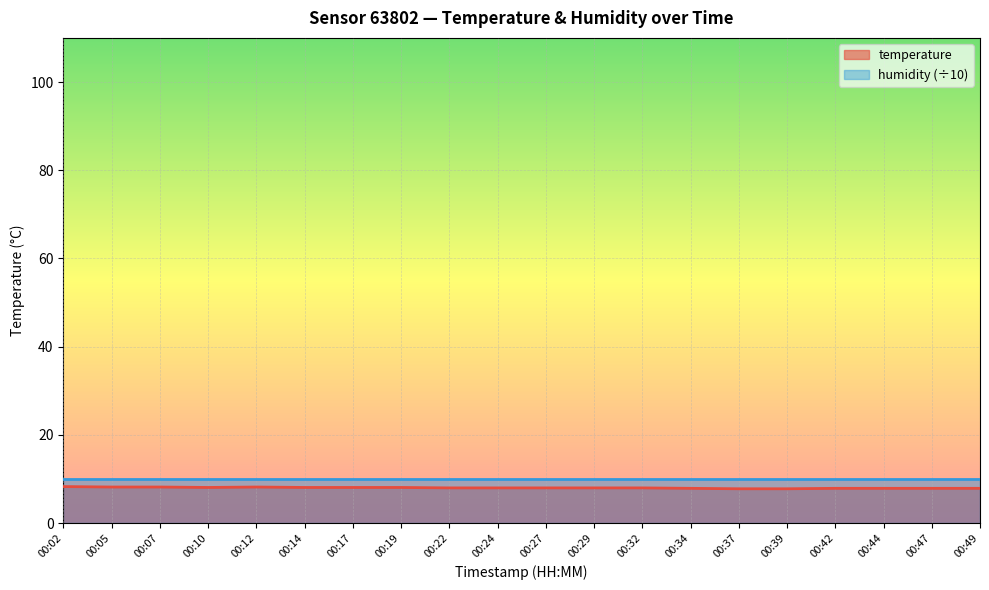

What is the sum of all values?

160.4